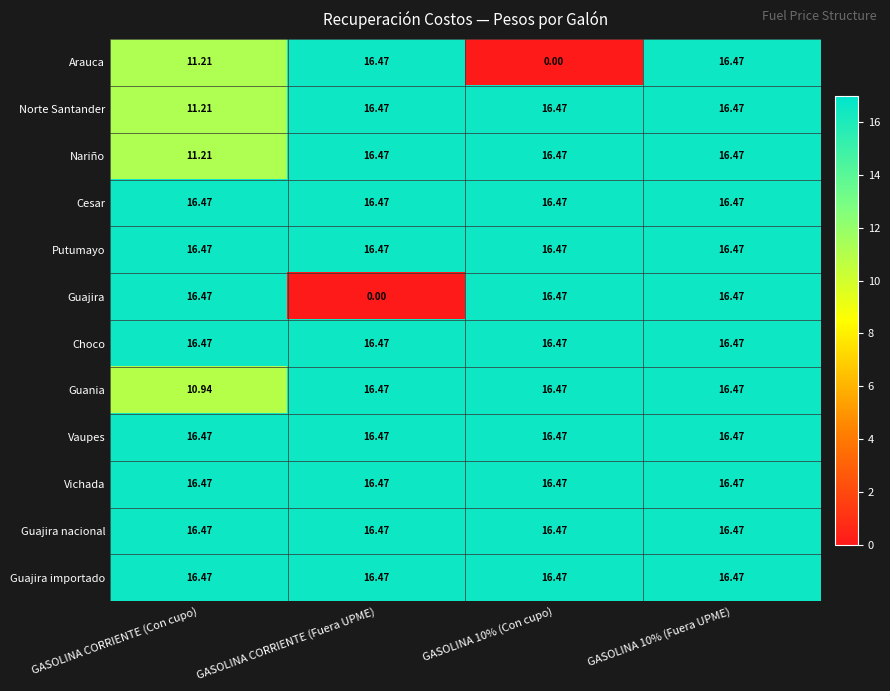

Which series changed the most between GASOLINA CORRIENTE (Con cupo) and GASOLINA CORRIENTE (Fuera UPME)?

Guajira